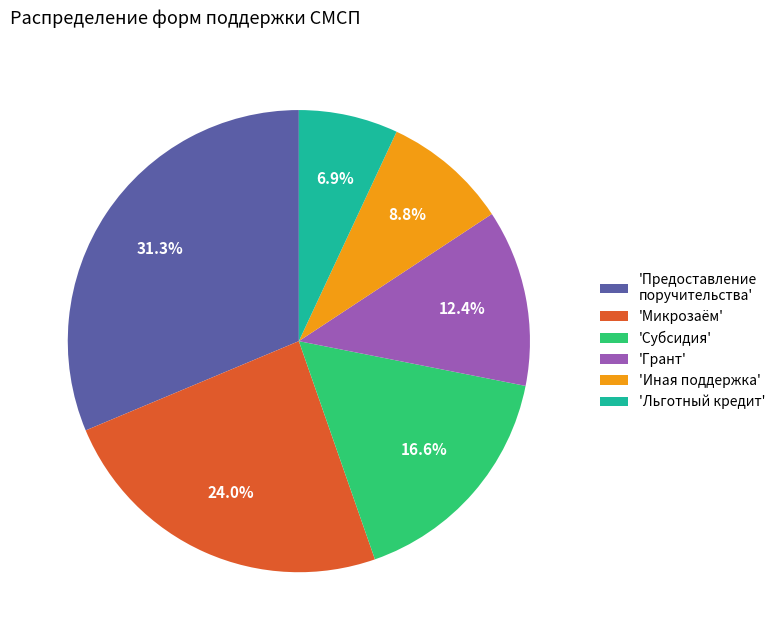

Rank the categories by value from highest to lowest.

'Предоставление поручительства', 'Микрозаём', 'Субсидия', 'Грант', 'Иная поддержка', 'Льготный кредит'